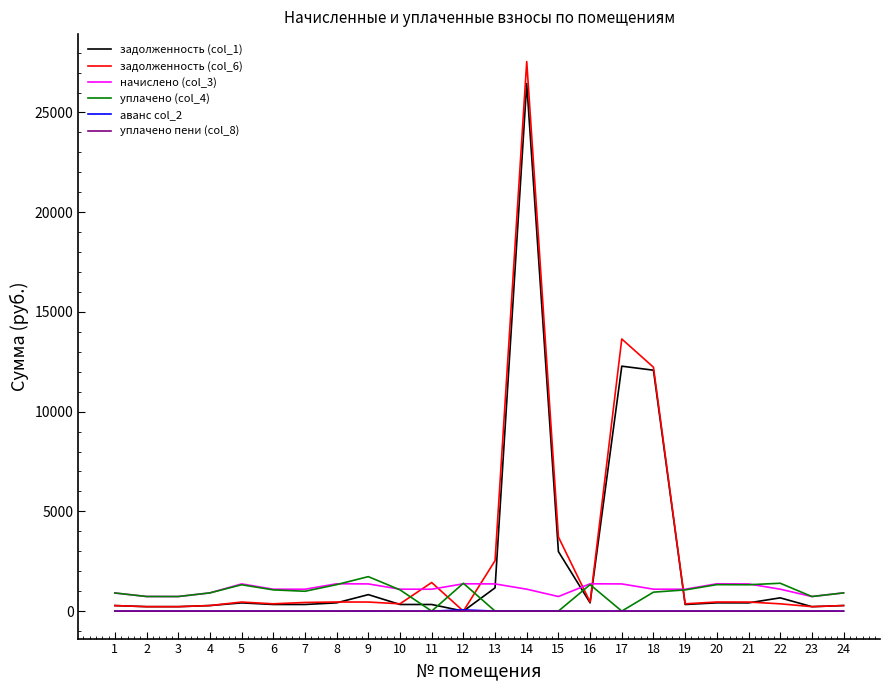

What is the total value across all series at 17?

27286.6